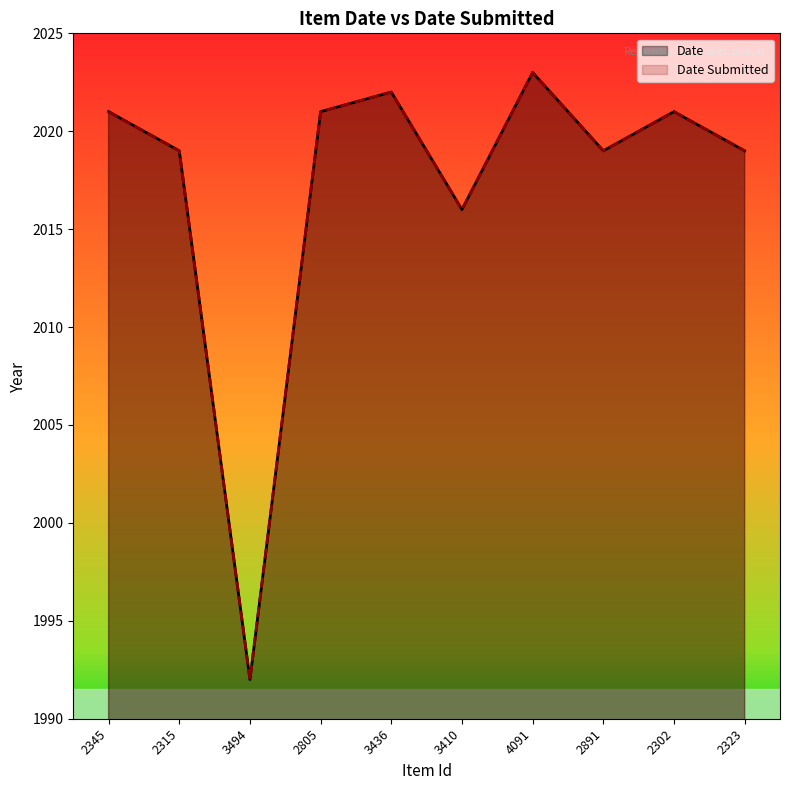

At which category is the sum across all series the highest?

4091